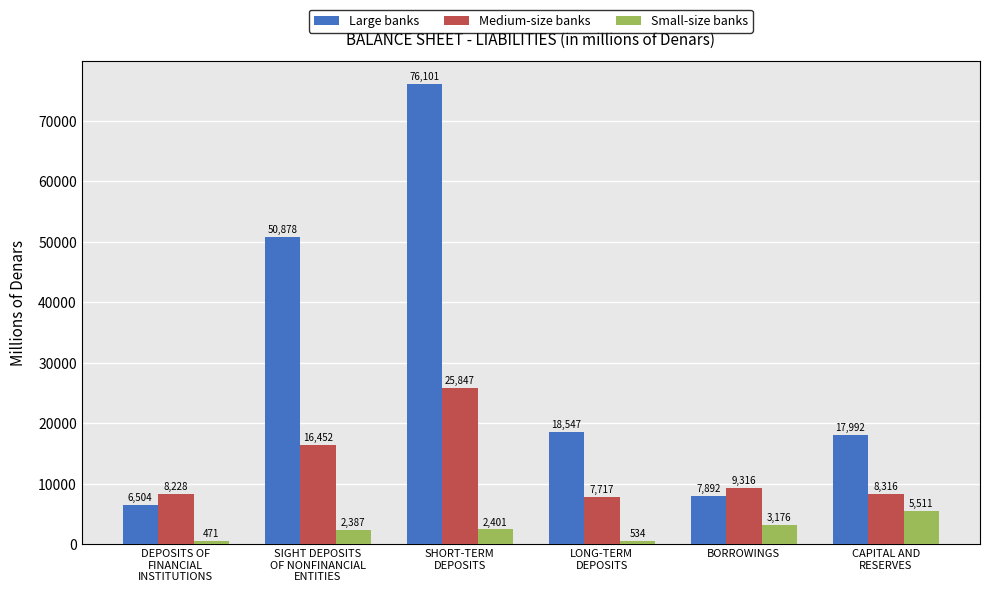

At which label is Small-size banks closest to 2990?

BORROWINGS